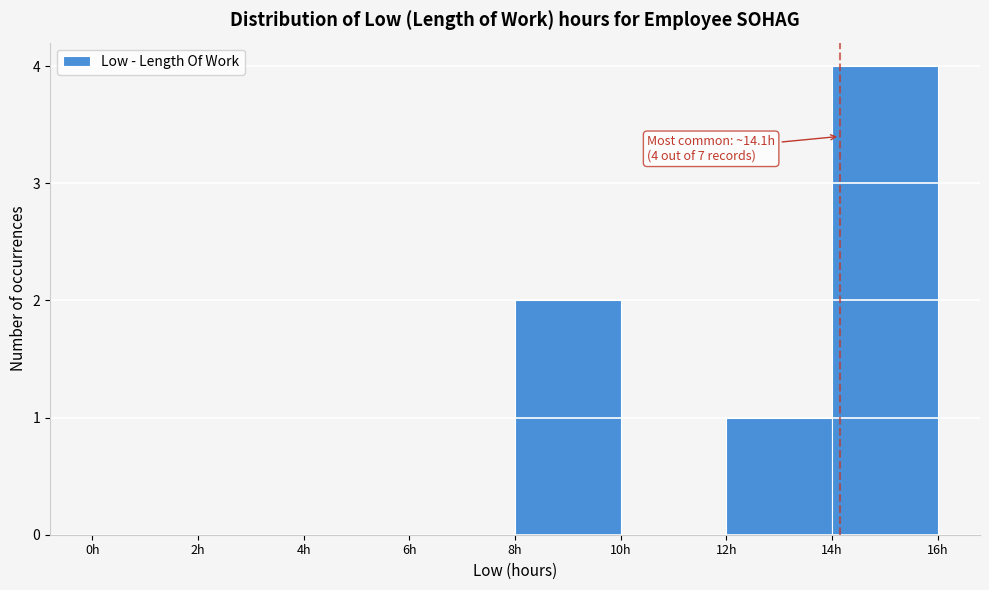

Over which range of the x-axis is the bar tallest?

14 to 16